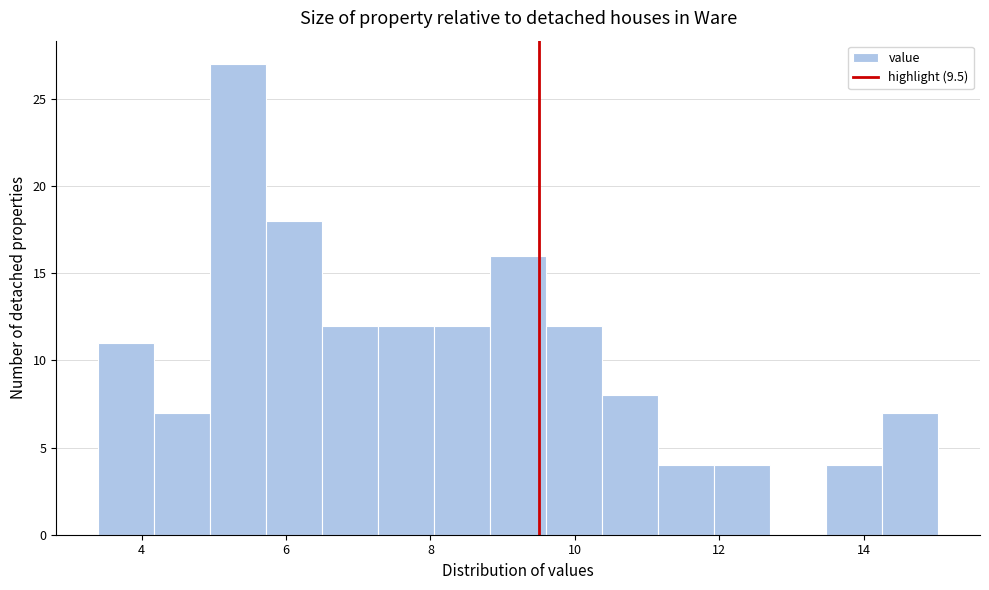

Read against the x-axis, roughly where is the centre of the tallest bar?

5.4